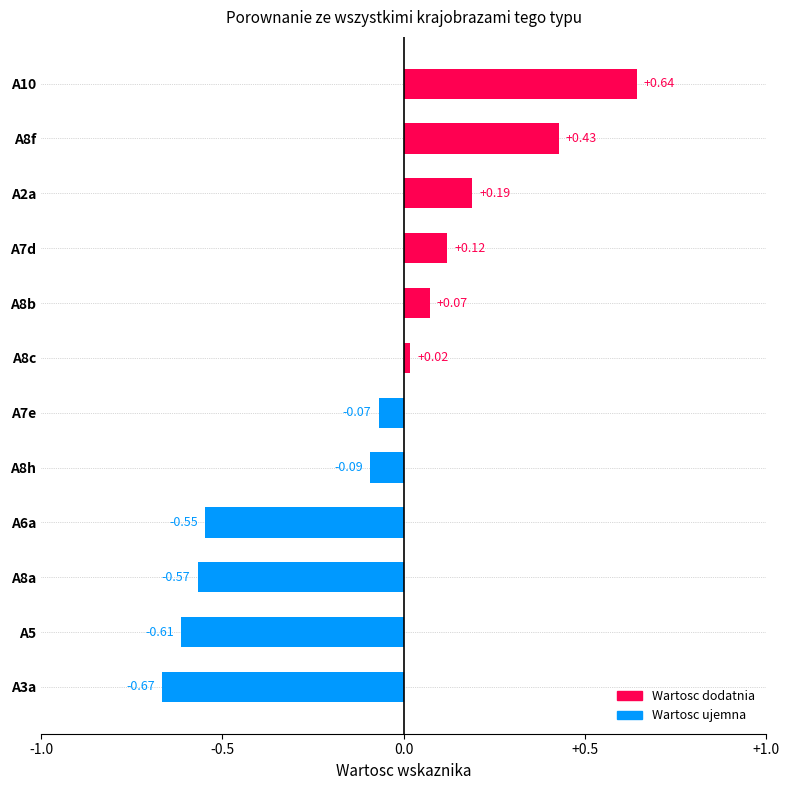

List the labels in order of value, smallest first.

A3a, A5, A8a, A6a, A8h, A7e, A8c, A8b, A7d, A2a, A8f, A10